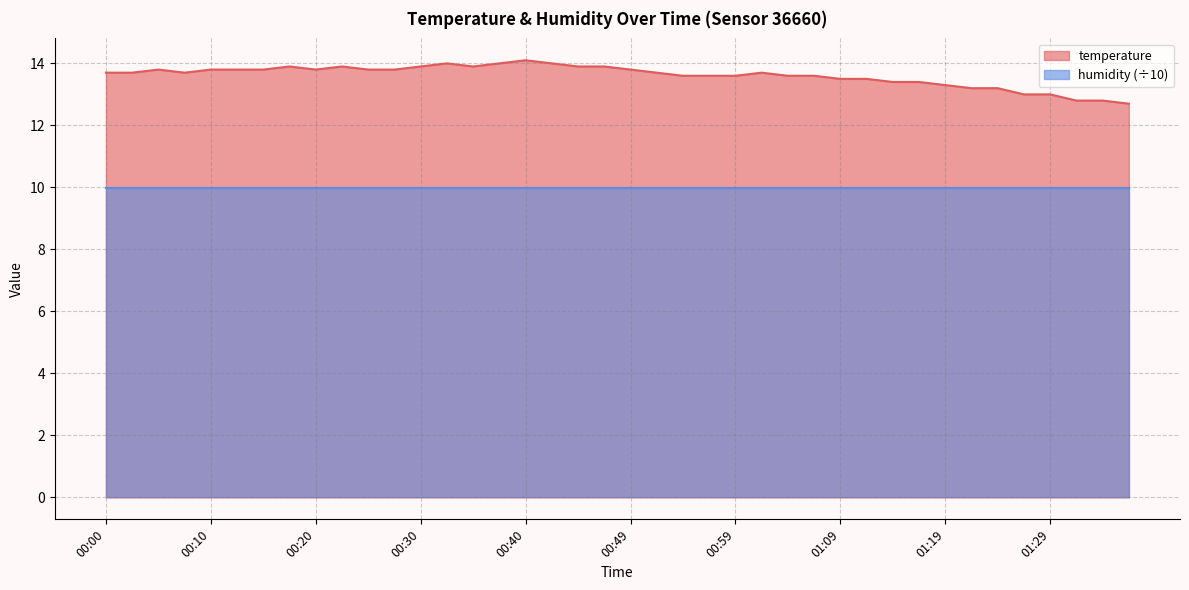

Does the chart display data point markers on the line(s)?

No